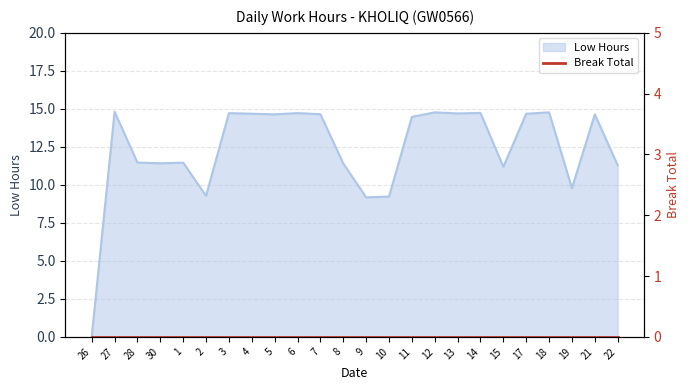

Rank the categories by value from highest to lowest.

27, 12, 18, 14, 3, 6, 13, 4, 17, 7, 5, 21, 11, 28, 1, 30, 8, 22, 15, 19, 2, 10, 9, 26